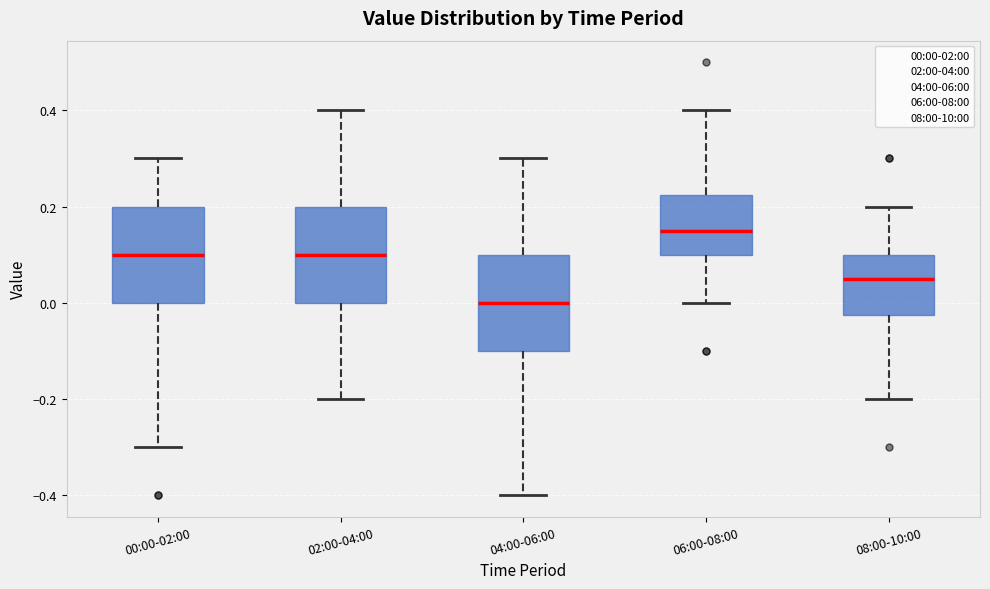

Where is the lower edge of the box for 04:00-06:00 on the y-axis? The values are not printed on the chart, so give them approximately, as read against the axis.

-0.10